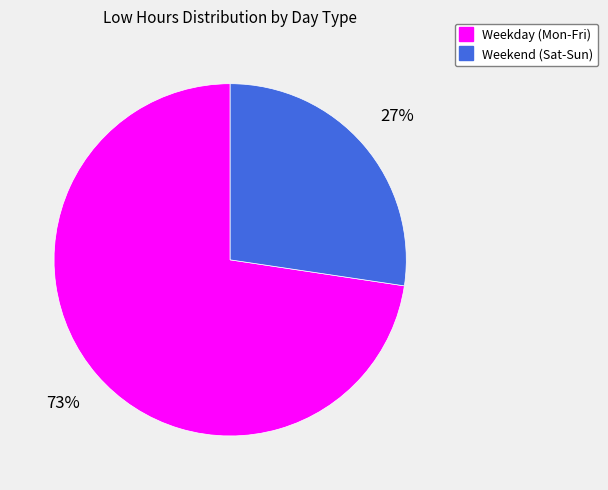

How many slices are in this pie chart?

2